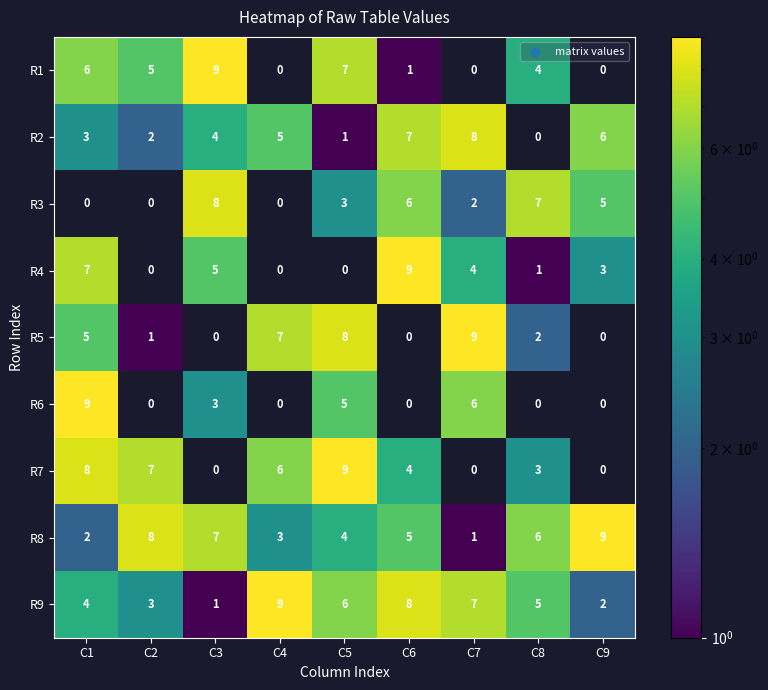

Count the R5 values in the range 0 to 7.

7